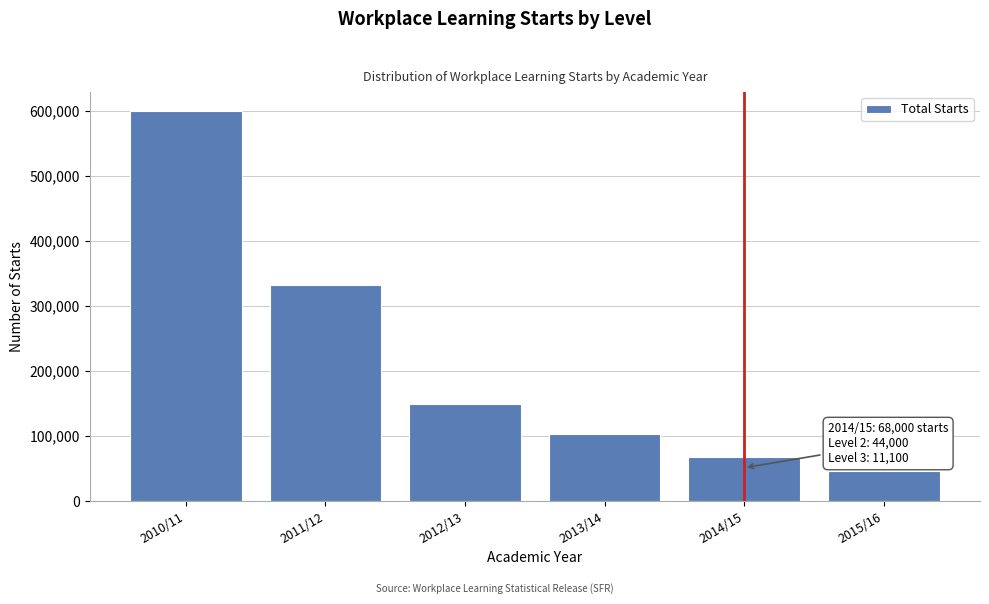

Reading right to left, list all the values displayed in this chart.

46700	68000	102400	148500	331600	599300